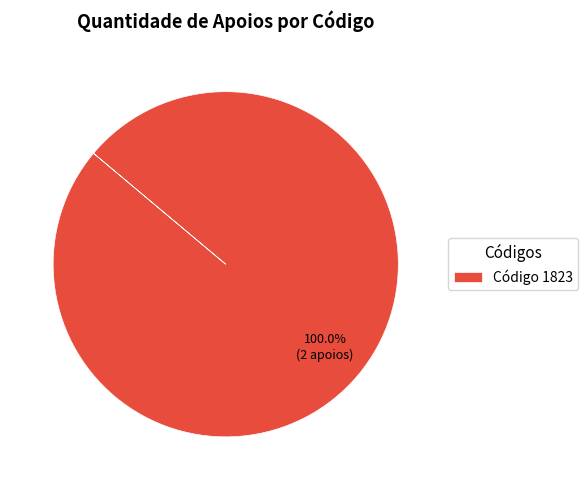

Rank the categories by value from highest to lowest.

Código 1823